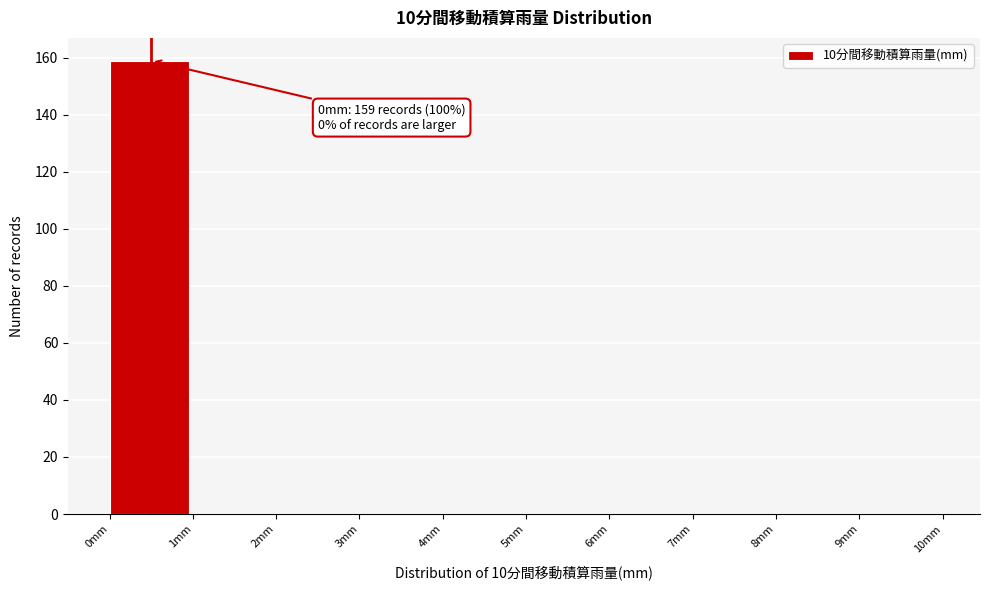

Over which range of the x-axis is the bar tallest?

0 to 1